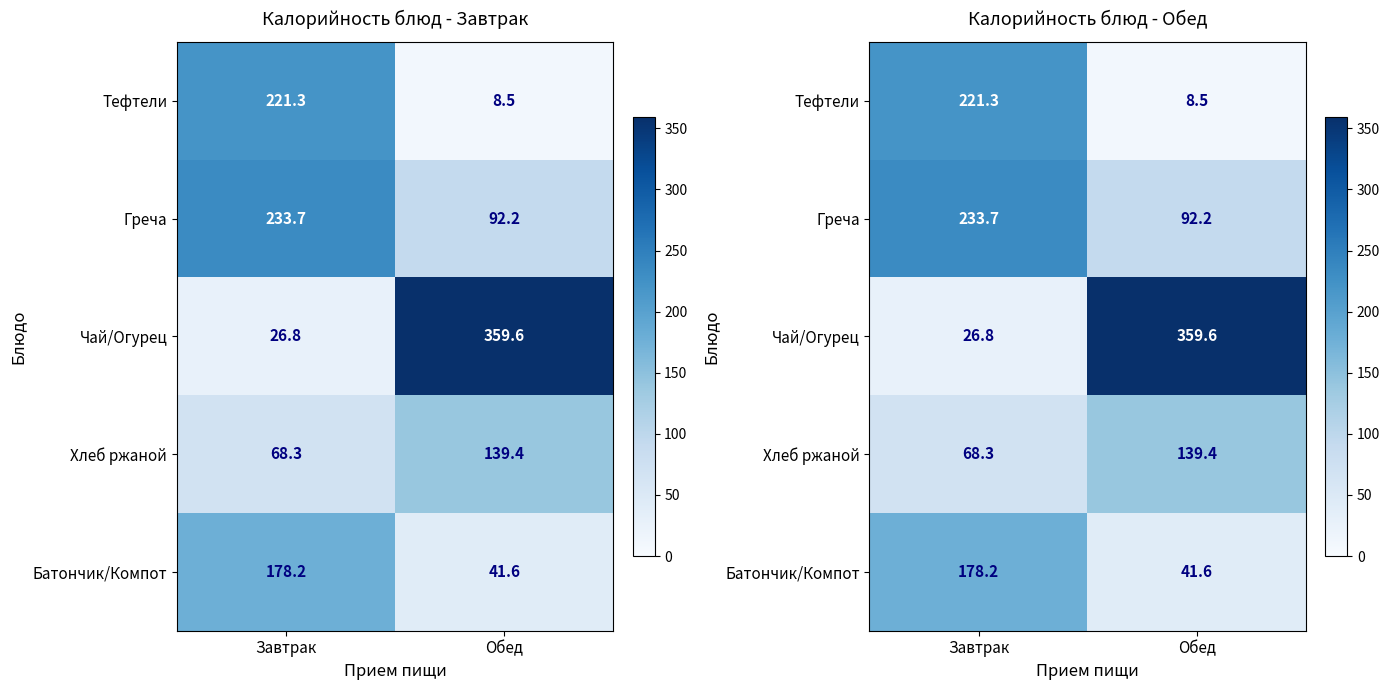

What is the sum of all Хлеб ржаной values?

207.7